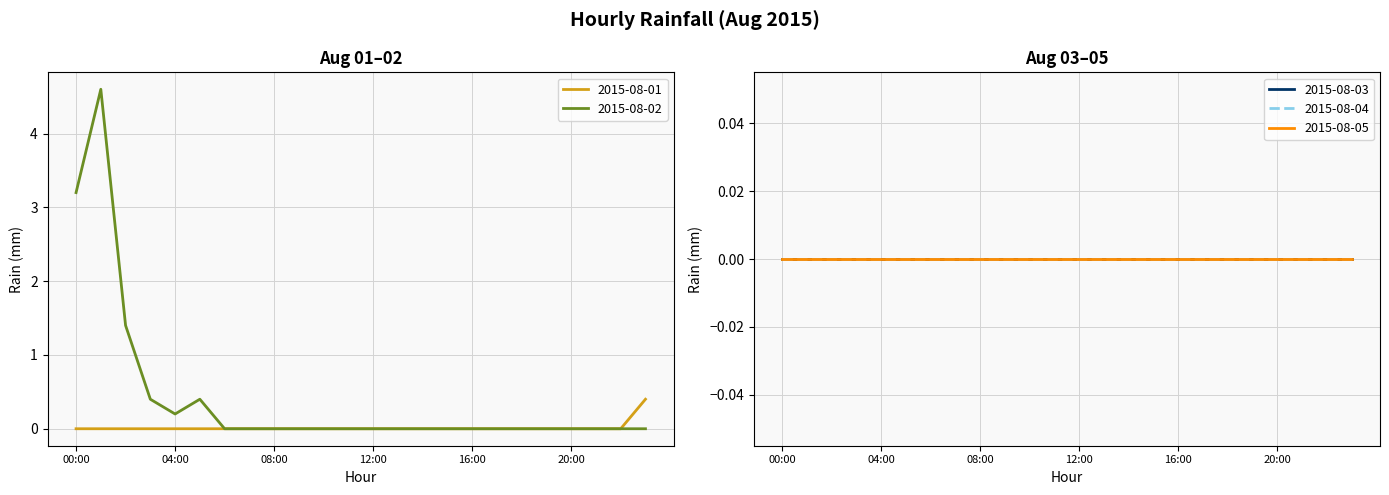

Reading right to left, extract all data points from this chart.

2015-08-01: 0.4	0.0	0.0	0.0	0.0	0.0	0.0	0.0	0.0	0.0	0.0	0.0	0.0	0.0	0.0	0.0	0.0	0.0	0.0	0.0	0.0	0.0	0.0	0.0
2015-08-02: 0.0	0.0	0.0	0.0	0.0	0.0	0.0	0.0	0.0	0.0	0.0	0.0	0.0	0.0	0.0	0.0	0.0	0.0	0.4	0.2	0.4	1.4	4.6	3.2
2015-08-03: 0.0	0.0	0.0	0.0	0.0	0.0	0.0	0.0	0.0	0.0	0.0	0.0	0.0	0.0	0.0	0.0	0.0	0.0	0.0	0.0	0.0	0.0	0.0	0.0
2015-08-04: 0.0	0.0	0.0	0.0	0.0	0.0	0.0	0.0	0.0	0.0	0.0	0.0	0.0	0.0	0.0	0.0	0.0	0.0	0.0	0.0	0.0	0.0	0.0	0.0
2015-08-05: 0.0	0.0	0.0	0.0	0.0	0.0	0.0	0.0	0.0	0.0	0.0	0.0	0.0	0.0	0.0	0.0	0.0	0.0	0.0	0.0	0.0	0.0	0.0	0.0